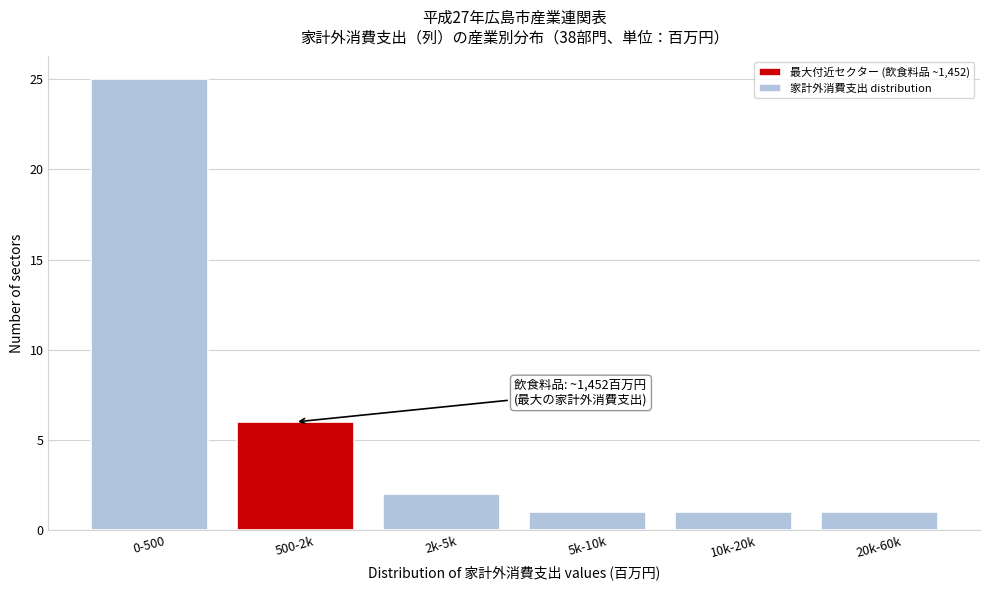

Reading right to left, transcribe all the data shown in this chart.

1	1	1	2	6	25